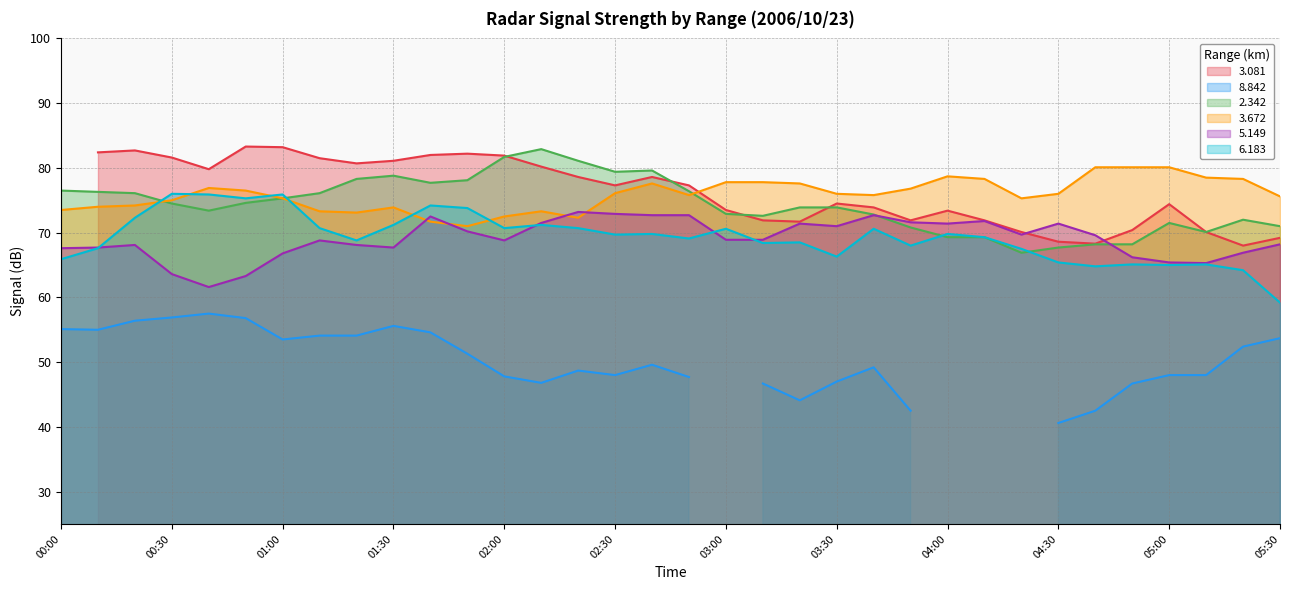

What is the approximate value of 3.672 at 05:00?

80.1